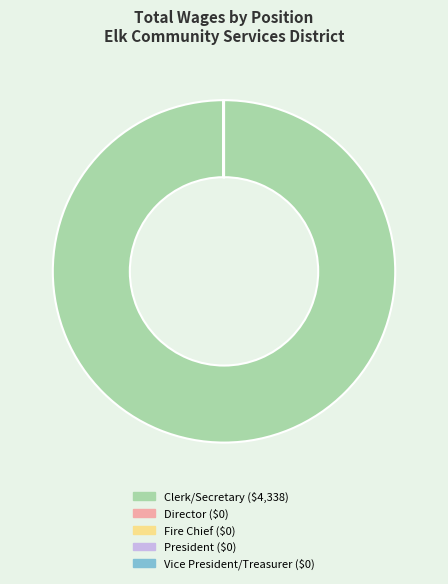

Is there any slice that represents more than half of the pie?

Yes